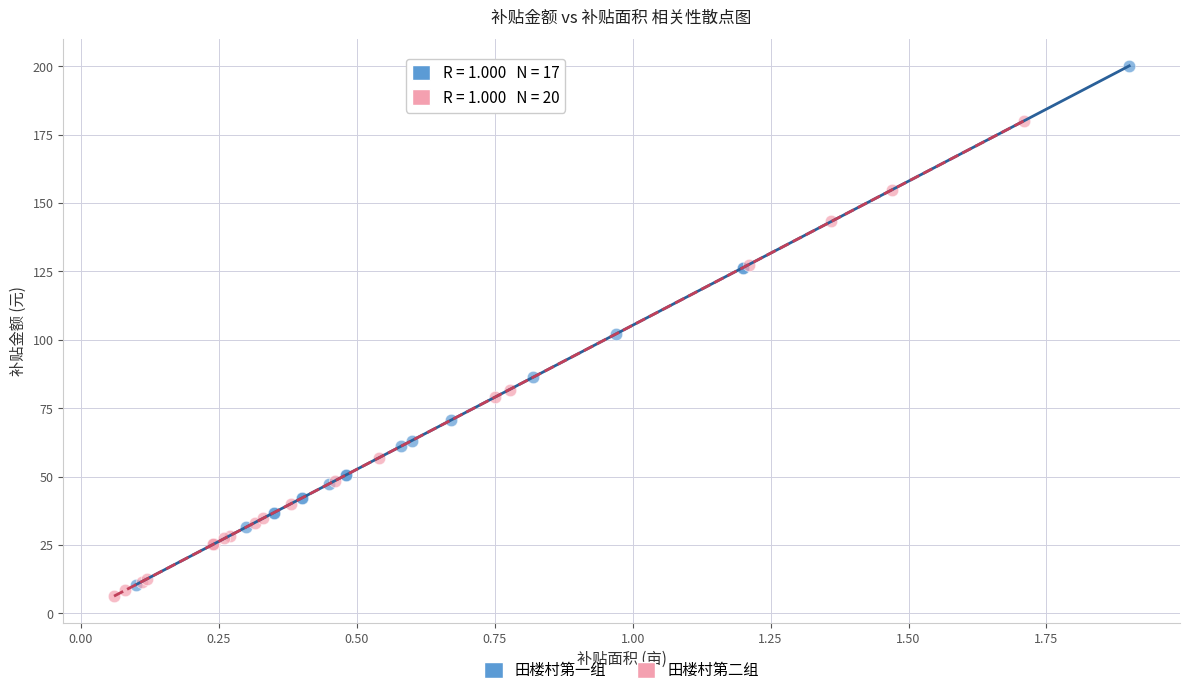

What are all the series names shown in the legend?

田楼村第一组, 田楼村第二组